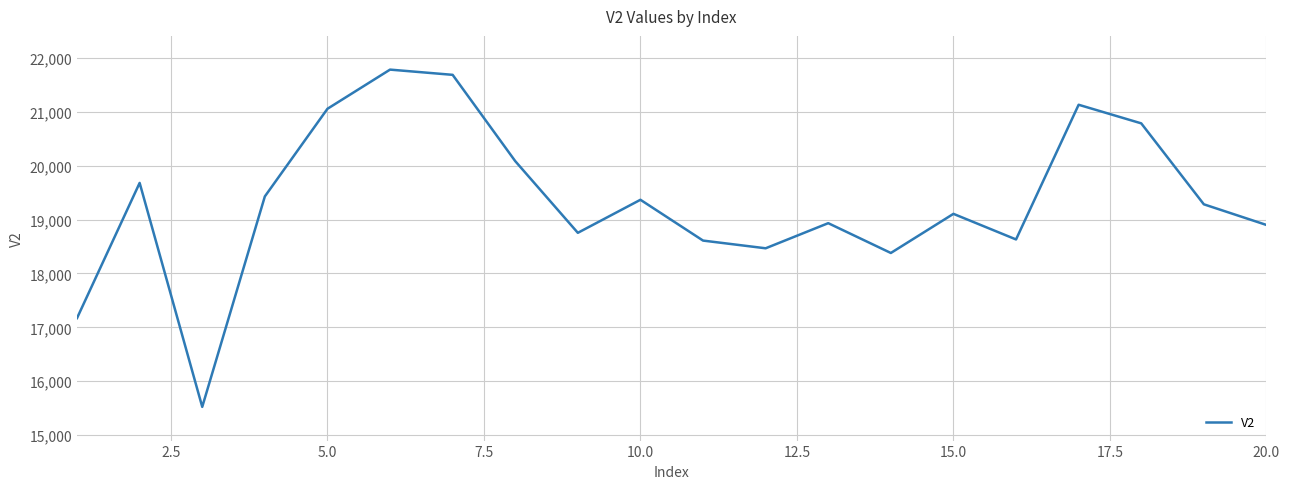

True or false: there are more than 1 points higher than both neighbors.

True